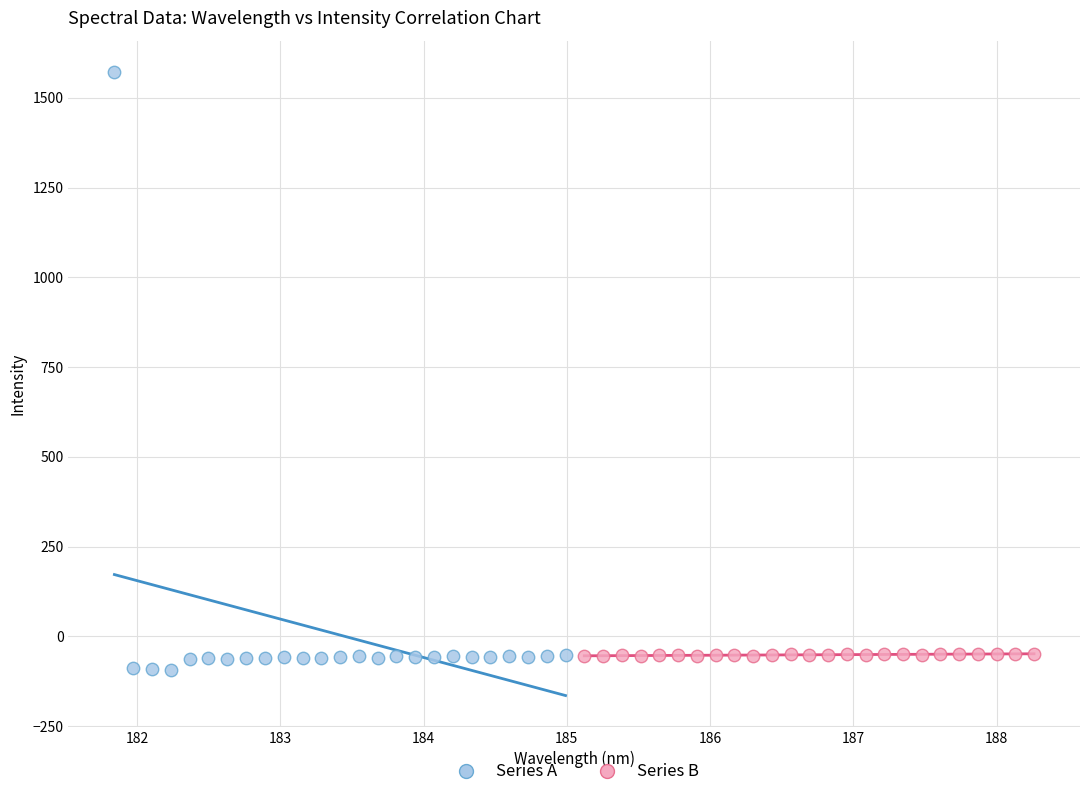

Which series contains the lowest Y value?

Series A